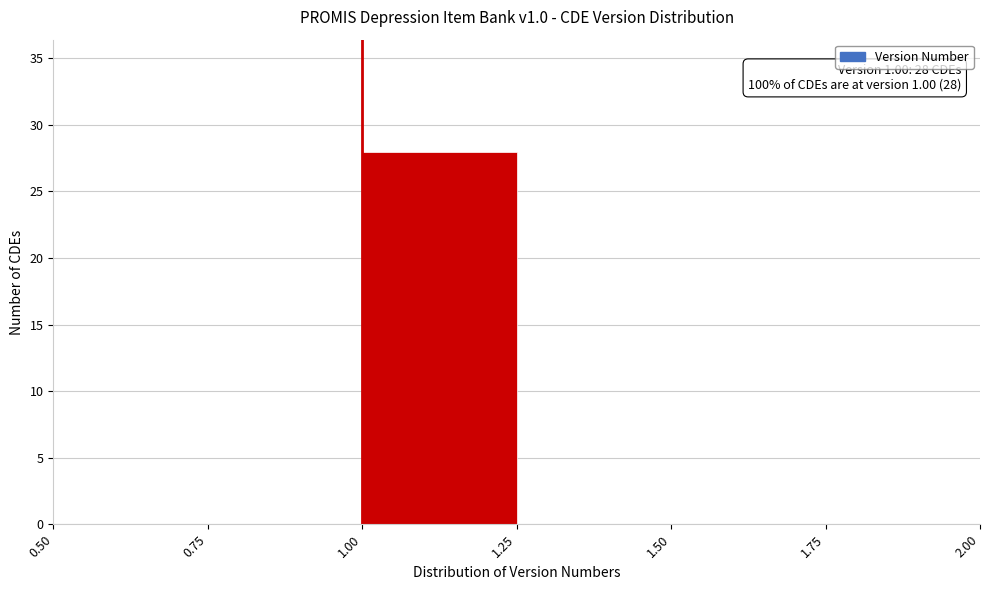

Which range on the x-axis has the tallest bar?

1.00 to 1.25